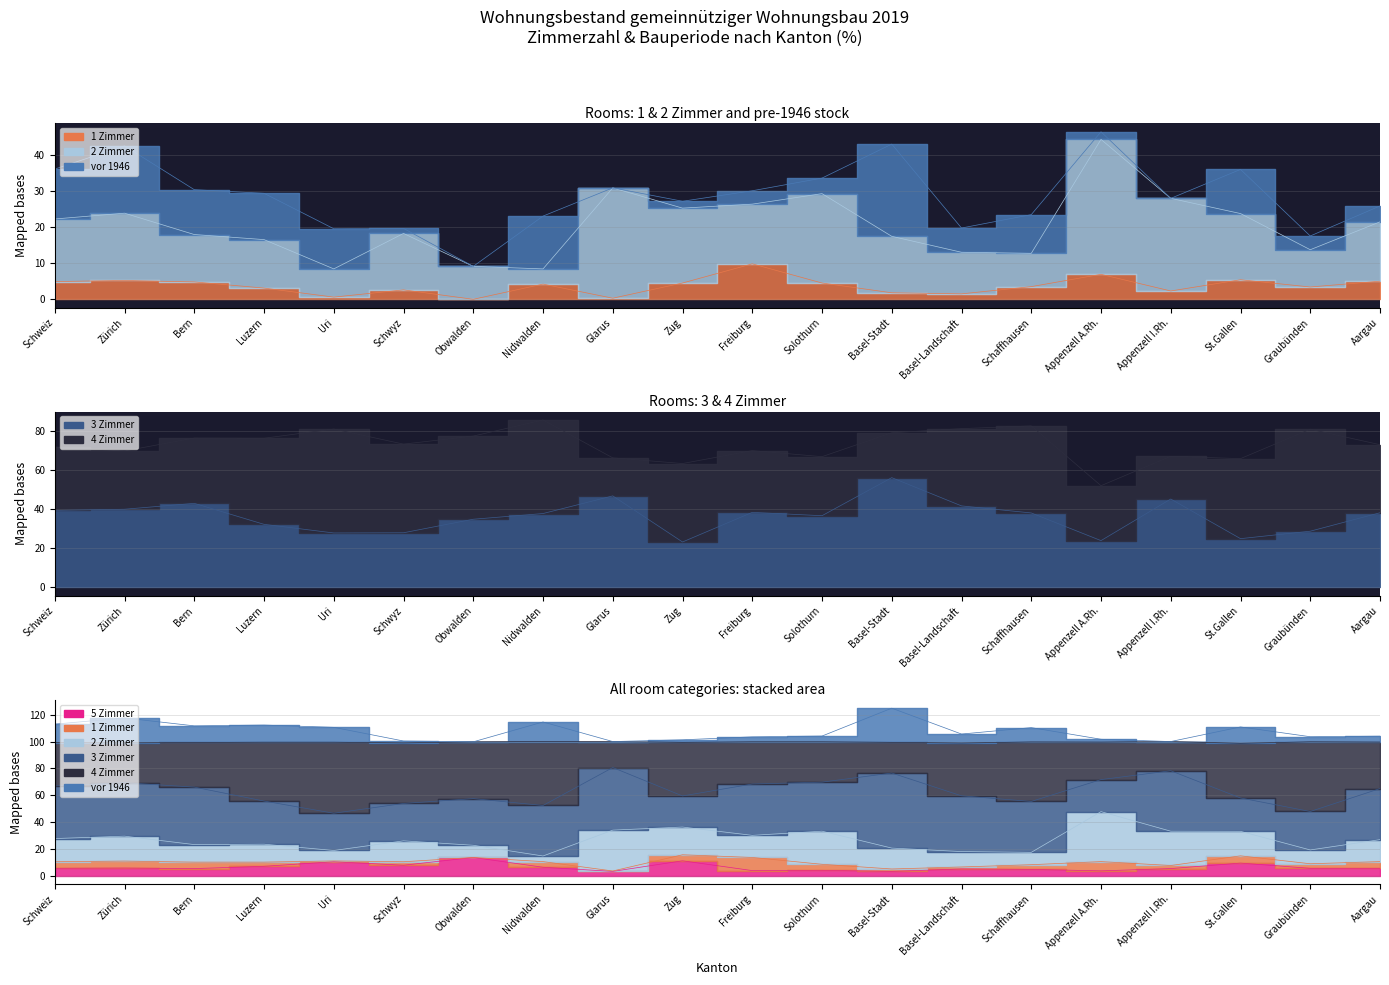

What value does the 3 Zimmer series have at Solothurn?

36.6